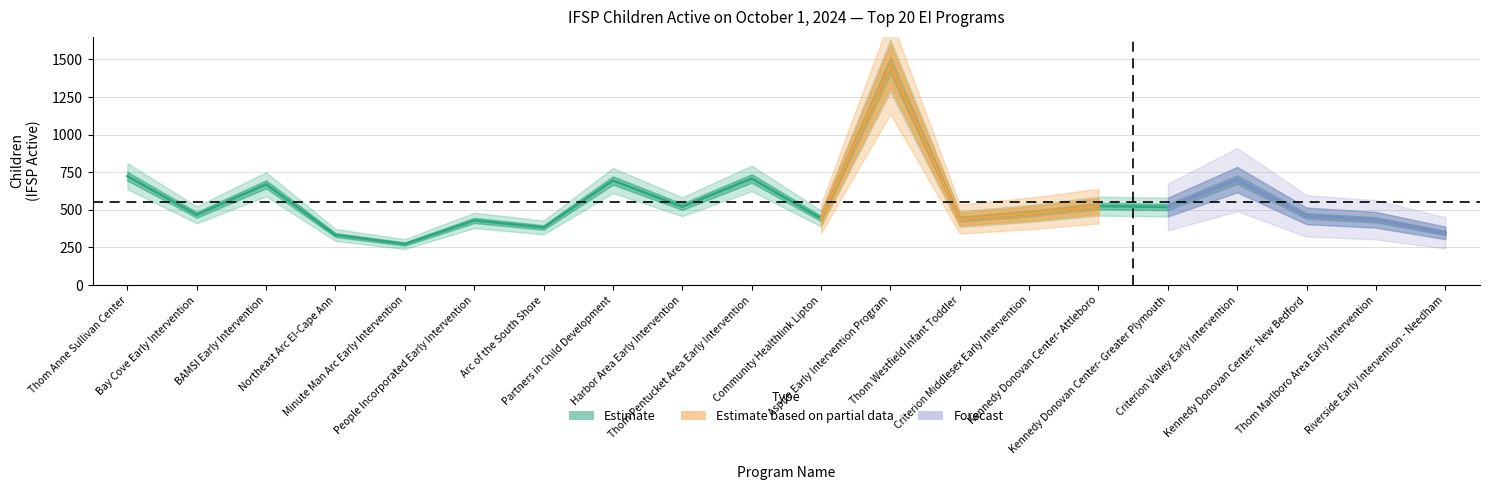

Reading right to left, what are all the values shown in this chart?

Riverside Early Intervention - Needham=347	Thom Marlboro Area Early Intervention=434	Kennedy Donovan Center- New Bedford=460	Criterion Valley Early Intervention=701	Kennedy Donovan Center- Greater Plymouth=519	Kennedy Donovan Center- Attleboro=525	Criterion Middlesex Early Intervention=476	Thom Westfield Infant Toddler=439	Aspire Early Intervention Program=1458	Community Healthlink Lipton=443	Thom Pentucket Area Early Intervention=709	Harbor Area Early Intervention=521	Partners in Child Development=695	Arc of the South Shore=383	People Incorporated Early Intervention=430	Minute Man Arc Early Intervention=273	Northeast Arc EI-Cape Ann=333	BAMSI Early Intervention=670	Bay Cove Early Intervention=467	Thom Anne Sullivan Center=724